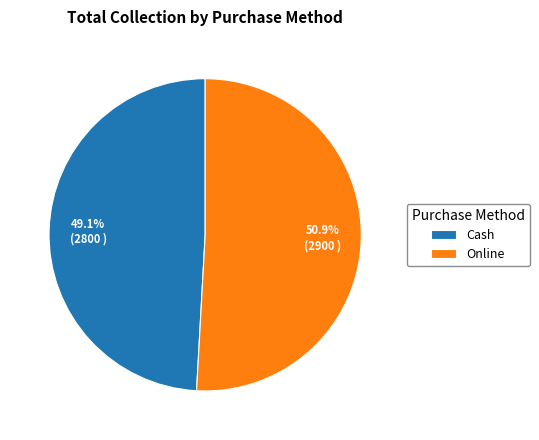

What is the smallest slice in the pie chart?

Cash